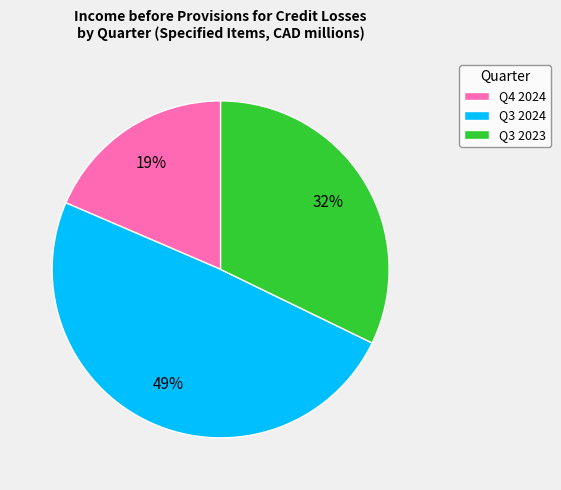

Do Q3 2023 and Q4 2024 together represent more than half of the pie?

Yes